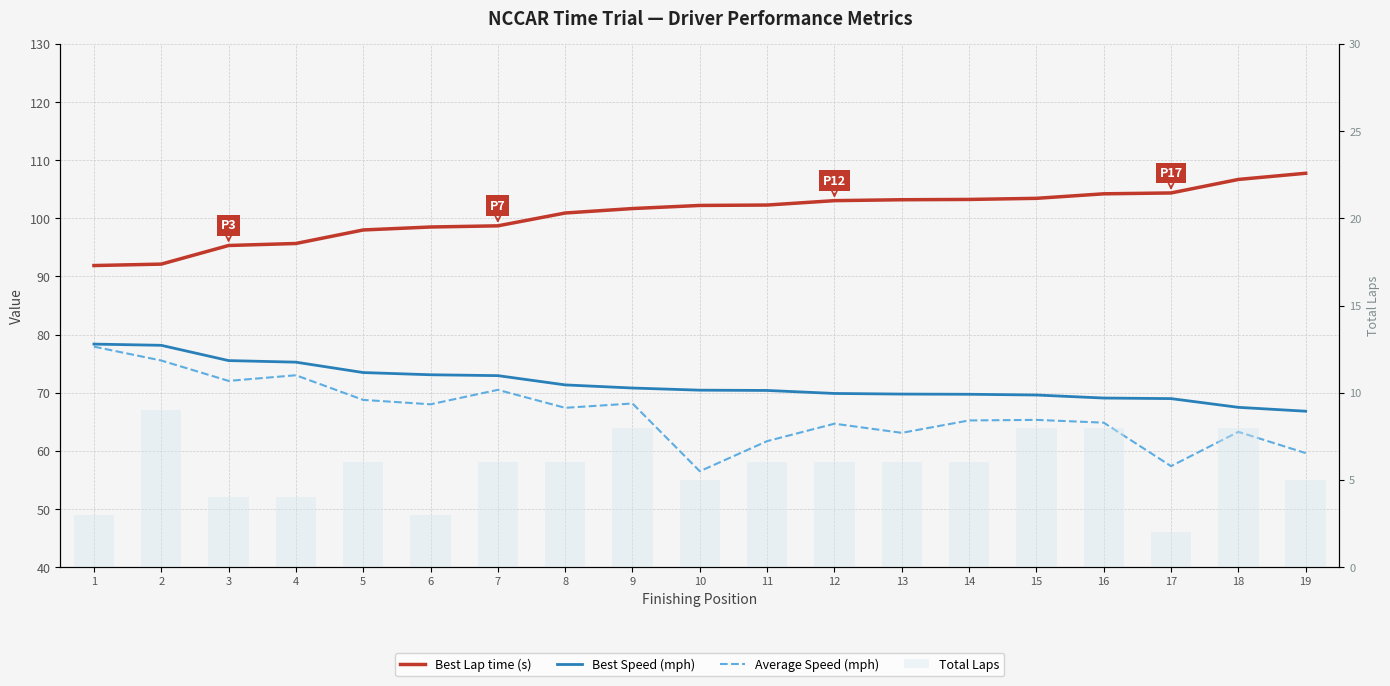

What is the total value across all series at 1?

251.2